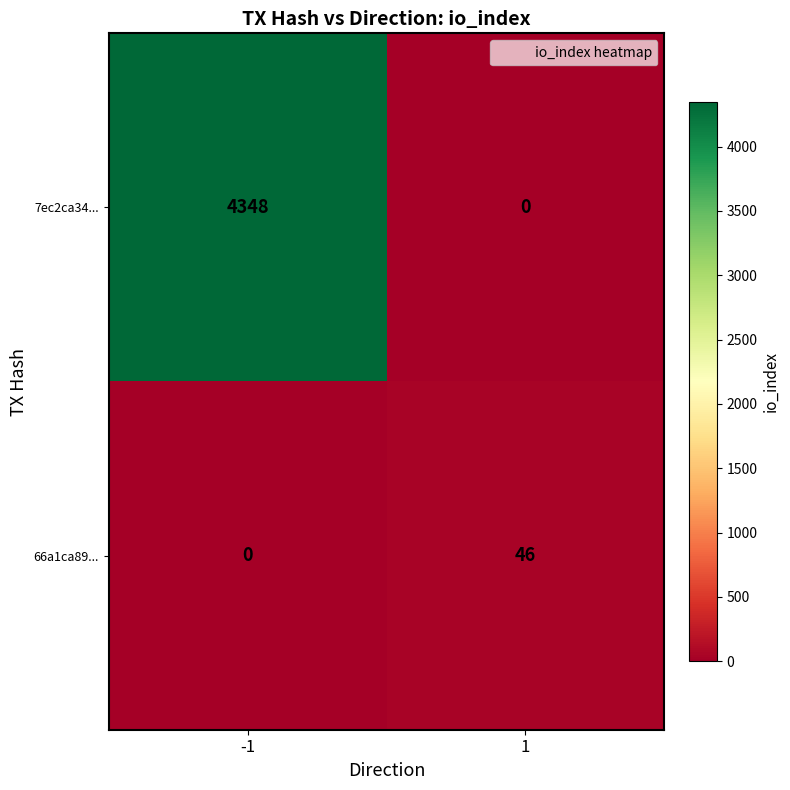

The 66a1ca89... series shows 0 at -1. True or false?

True